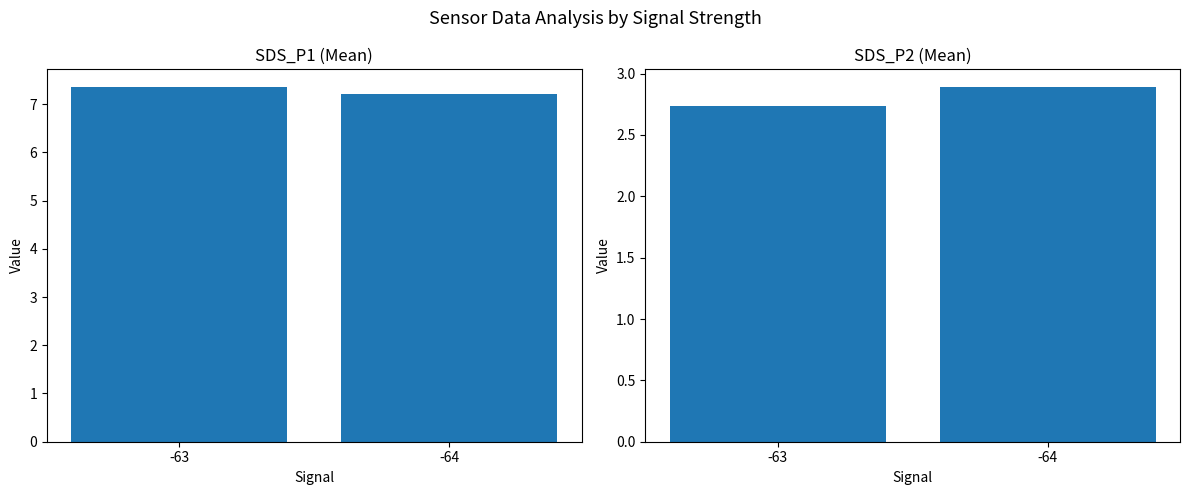

What is the minimum value for SDS_P2?

2.7